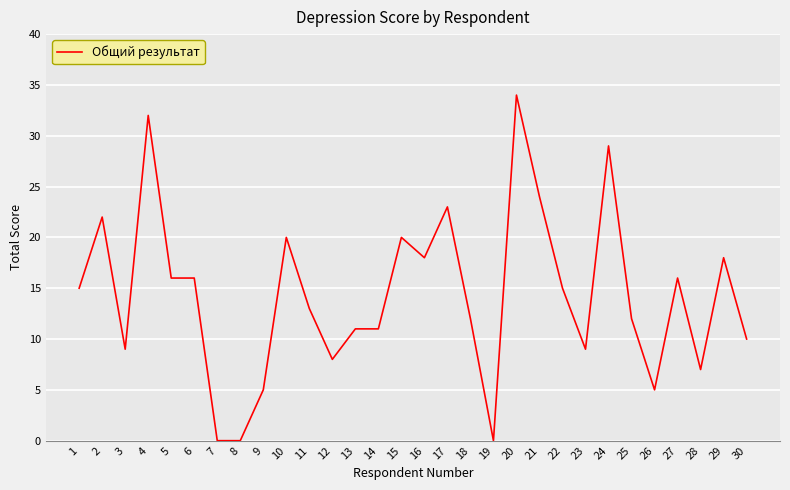

At which category does the data reach its first local valley?

3